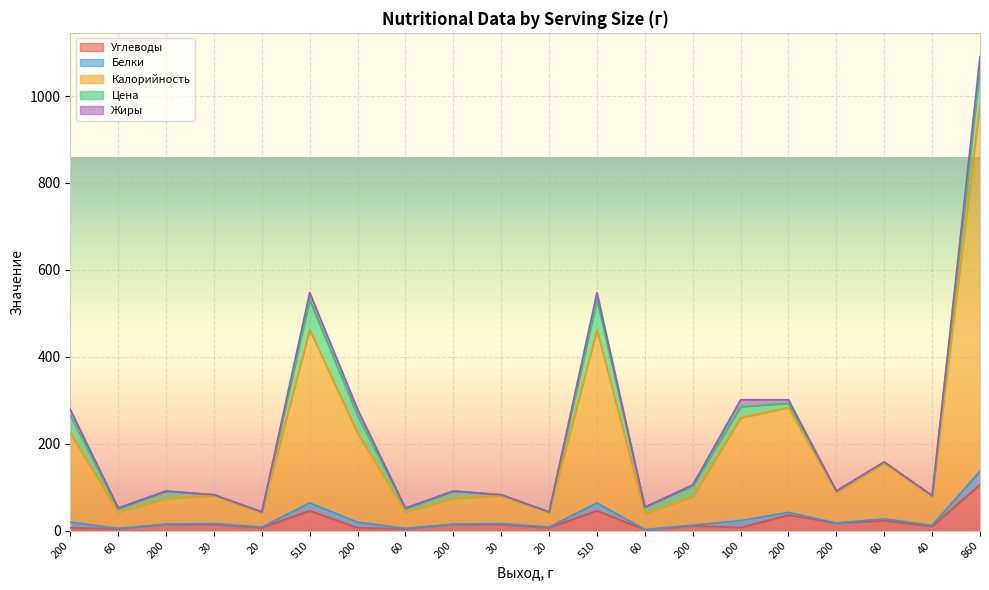

At which category does Калорийность reach its first local valley?

60